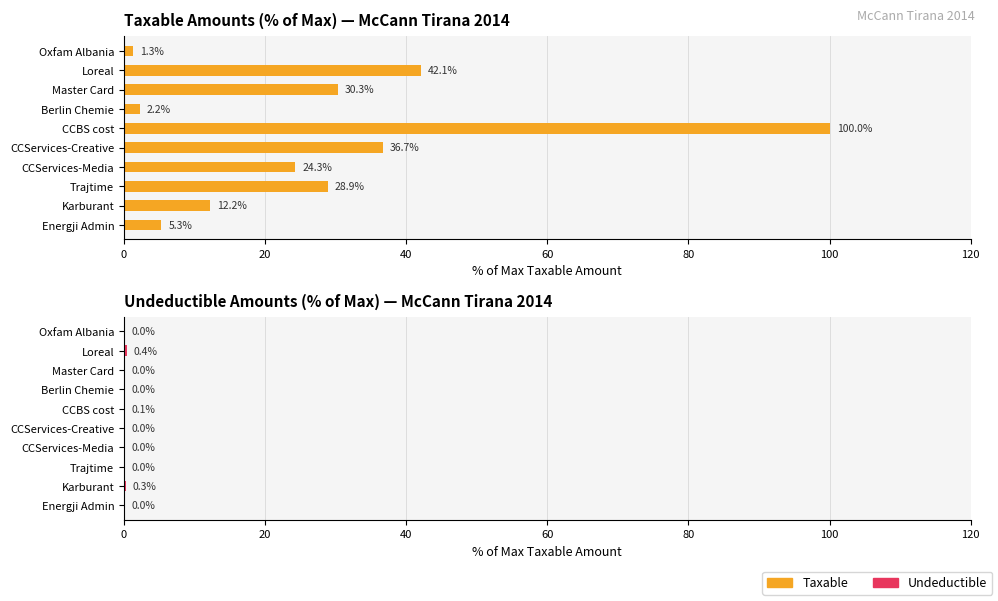

The value of Undeductible at Trajtime is 0.3. True or false?

False